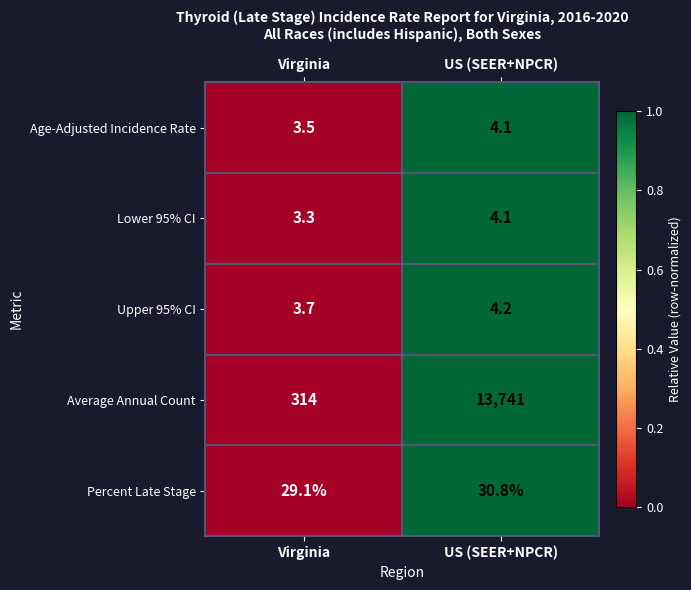

At Virginia, list the series in order from smallest to largest.

Lower 95% CI, Age-Adjusted Incidence Rate, Upper 95% CI, Percent Late Stage, Average Annual Count